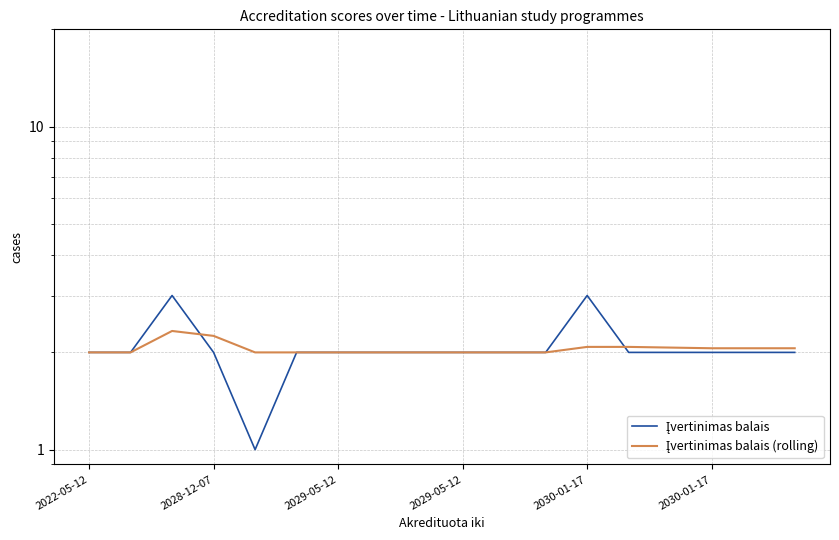

Rank the series by their maximum value, from highest to lowest.

Įvertinimas balais, Įvertinimas balais (rolling)